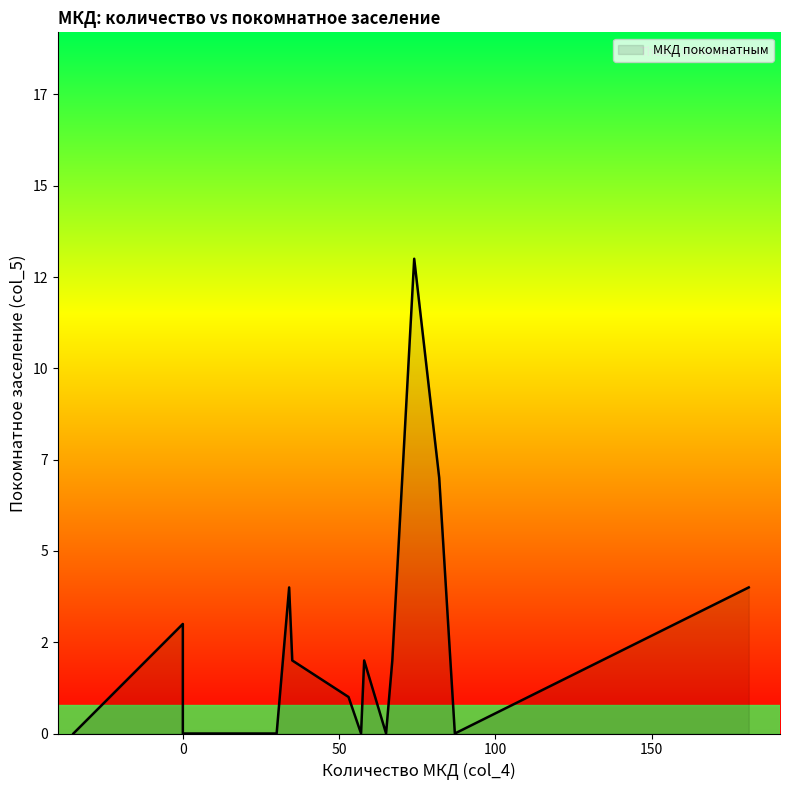

Which category has the lowest value across all series?

3